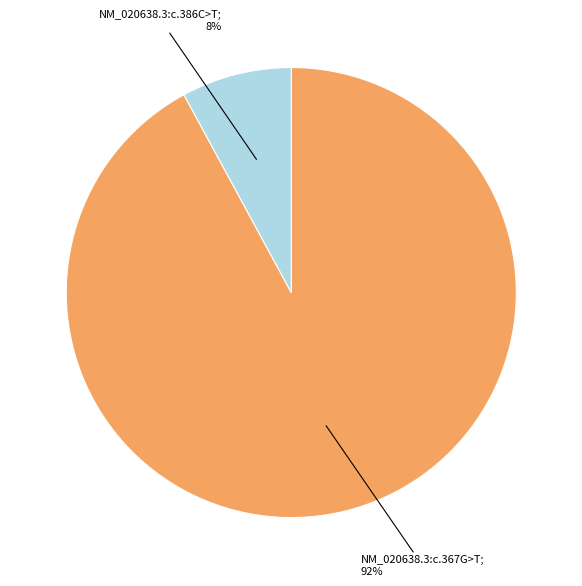

To the nearest percent, what is the difference between the largest and smallest slice percentages?

84%